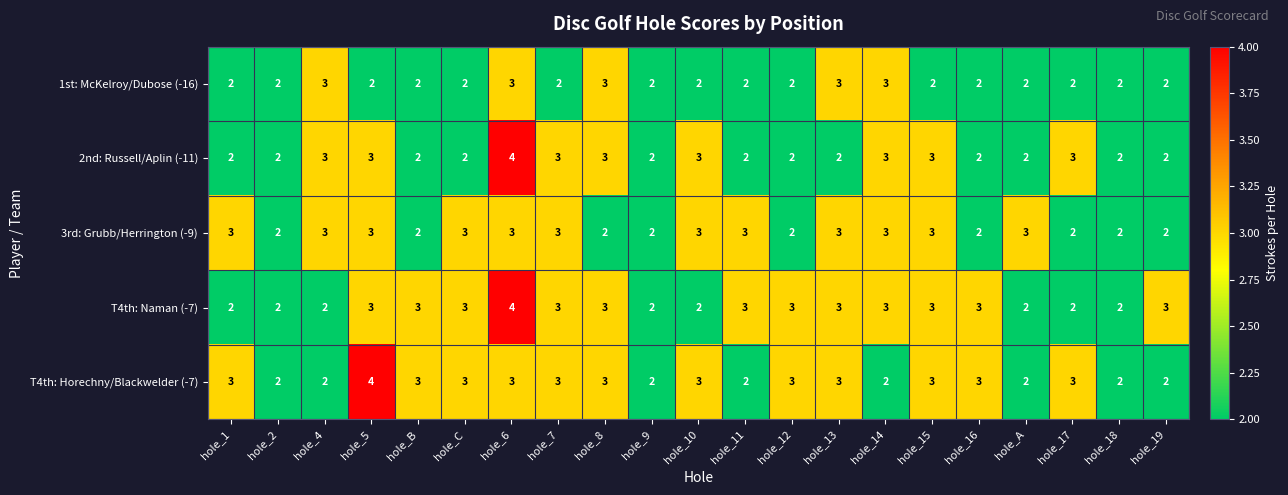

What is the maximum value shown in the chart?

4